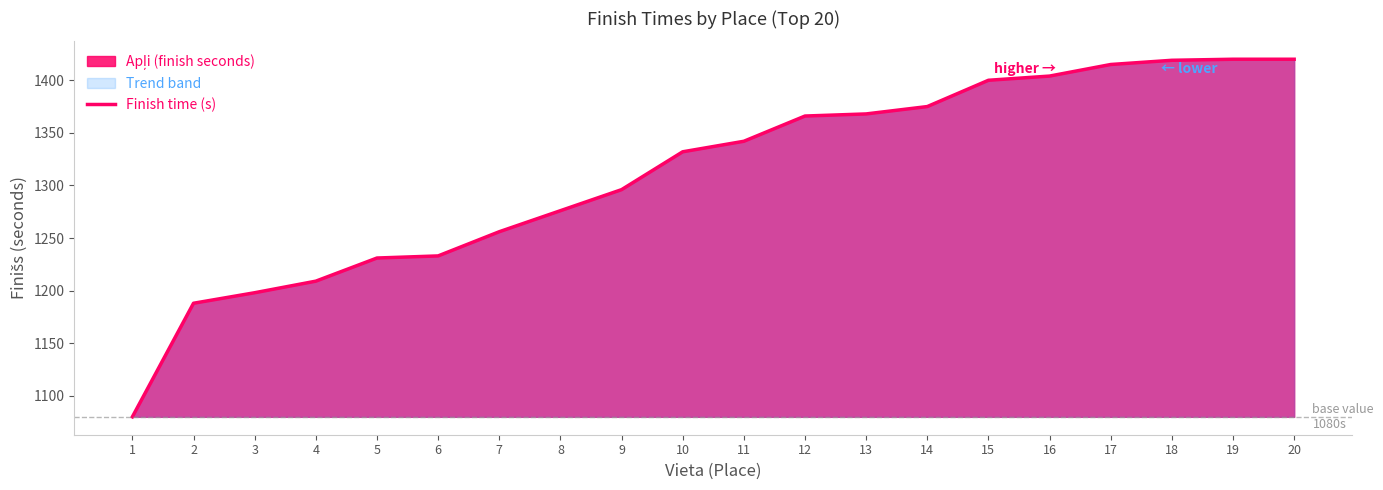

Reading right to left, transcribe all the data shown in this chart.

1420	1420	1419	1415	1404	1400	1375	1368	1366	1342	1332	1296	1276	1256	1233	1231	1209	1198	1188	1080